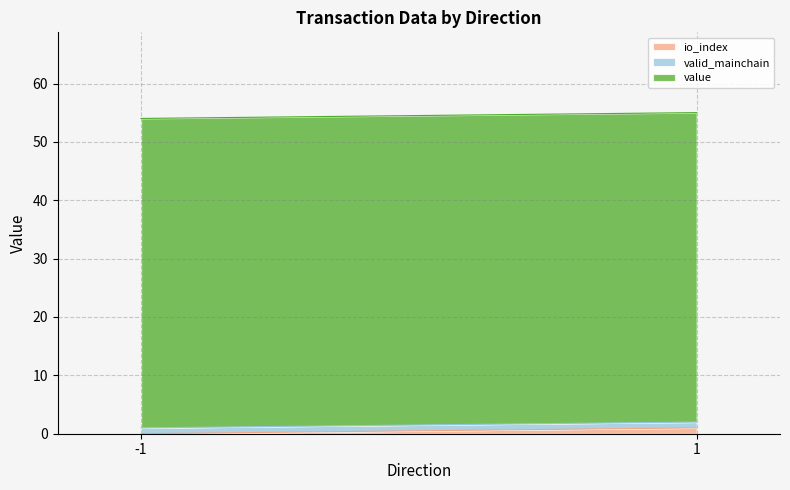

How many lines are shown in the chart?

3